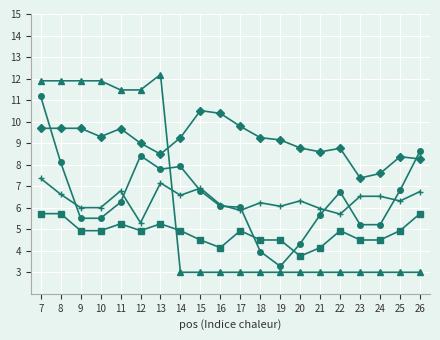

What is the spread (max minus min) of values at 8?

6.2